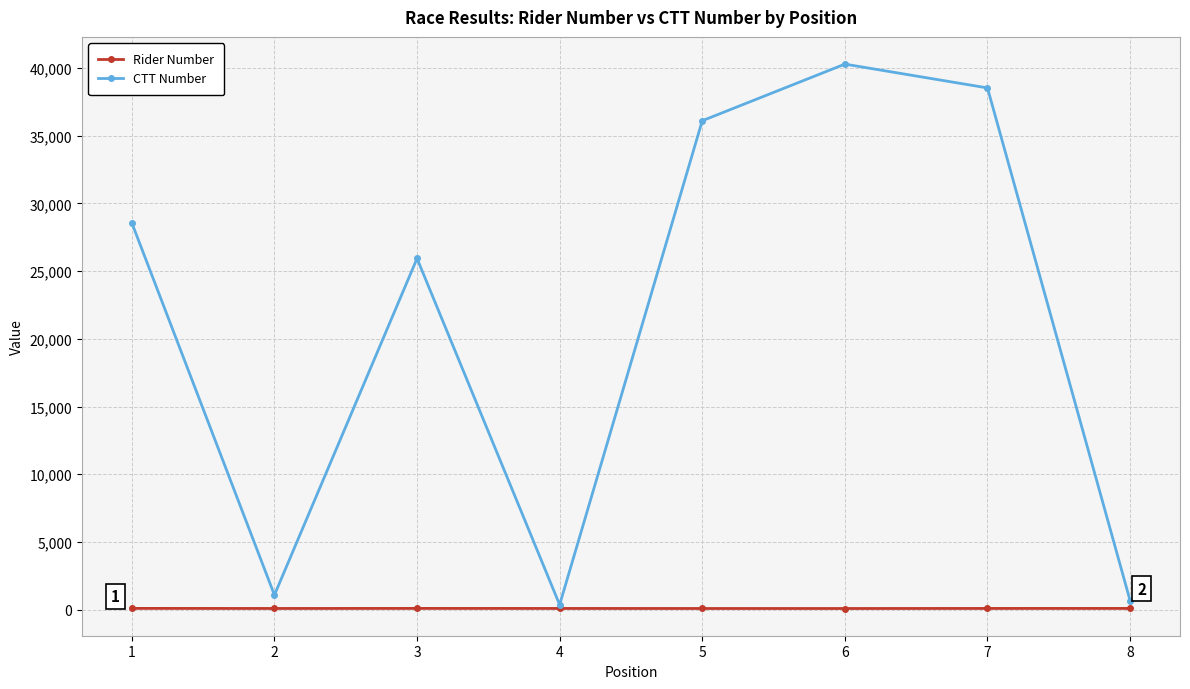

At which category does the chart reach its peak across all series?

6